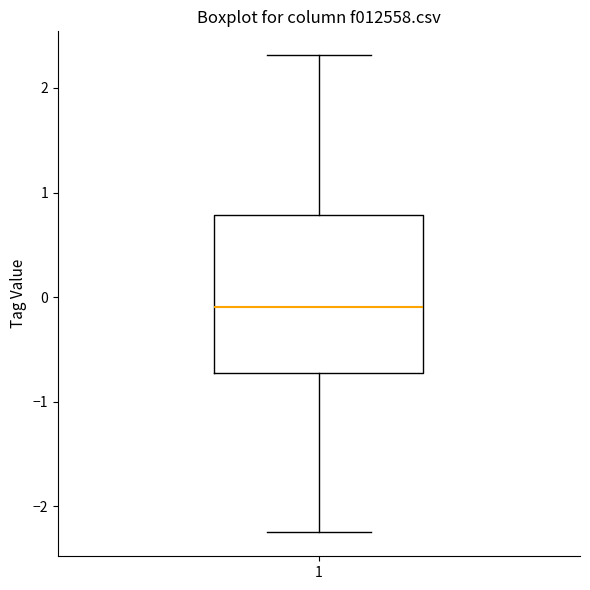

Transcribe this box plot: give where the median line is, the range the box spans, and where the two whiskers end, as read against the y-axis. The values are not printed on the chart, so give them approximately, as read against the axis.

median -0.1, box -0.7 to 0.8, whiskers -2.3 to 2.3